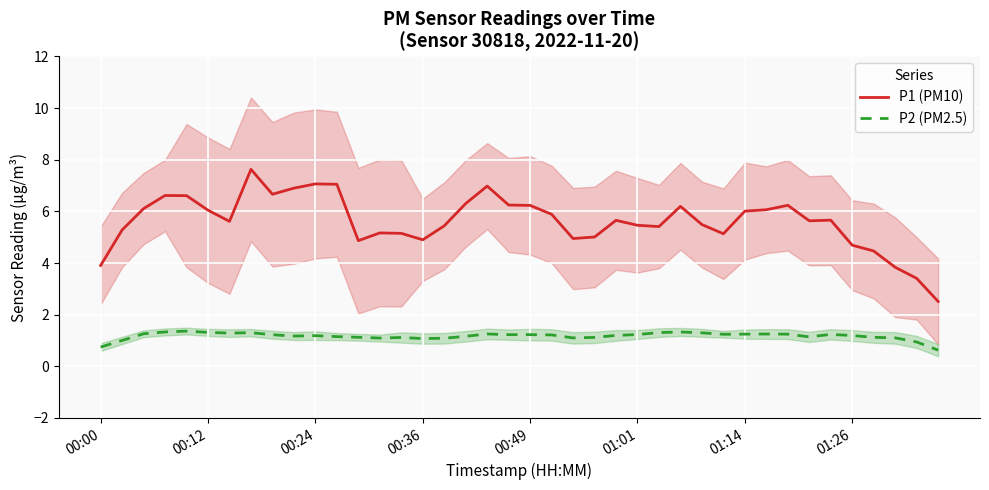

Which series has the largest total across all categories?

P1 (PM10)